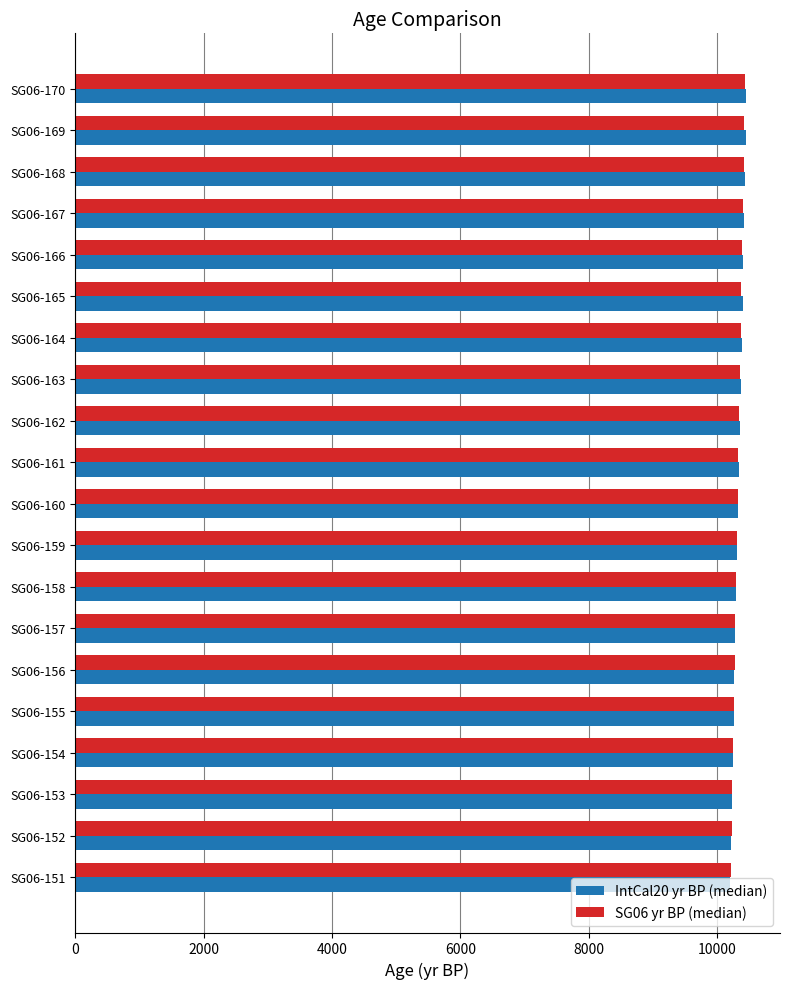

What is the spread (max minus min) of values at SG06-167?

20